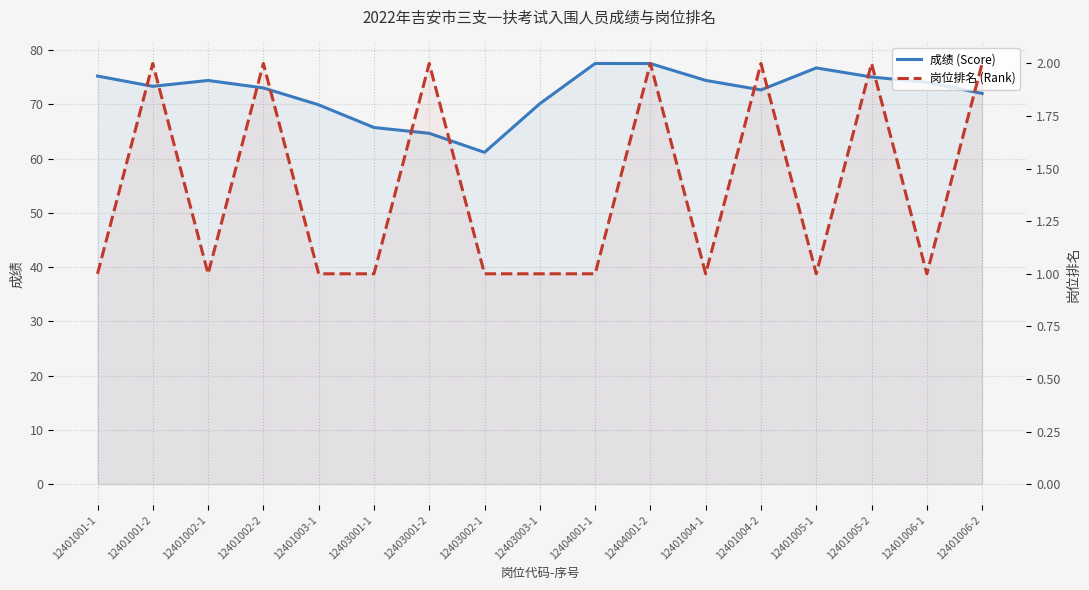

Reading left to right, what are all the values shown in this chart?

成绩 (Score): 12401001-1=75.2	12401001-2=73.3	12401002-1=74.4	12401002-2=73.0	12401003-1=69.9	12403001-1=65.7	12403001-2=64.7	12403002-1=61.1	12403003-1=70.1	12404001-1=77.5	12404001-2=77.5	12401004-1=74.4	12401004-2=72.7	12401005-1=76.7	12401005-2=75.0	12401006-1=74.0	12401006-2=72.0
岗位排名 (Rank): 12401001-1=1.0	12401001-2=2.0	12401002-1=1.0	12401002-2=2.0	12401003-1=1.0	12403001-1=1.0	12403001-2=2.0	12403002-1=1.0	12403003-1=1.0	12404001-1=1.0	12404001-2=2.0	12401004-1=1.0	12401004-2=2.0	12401005-1=1.0	12401005-2=2.0	12401006-1=1.0	12401006-2=2.0